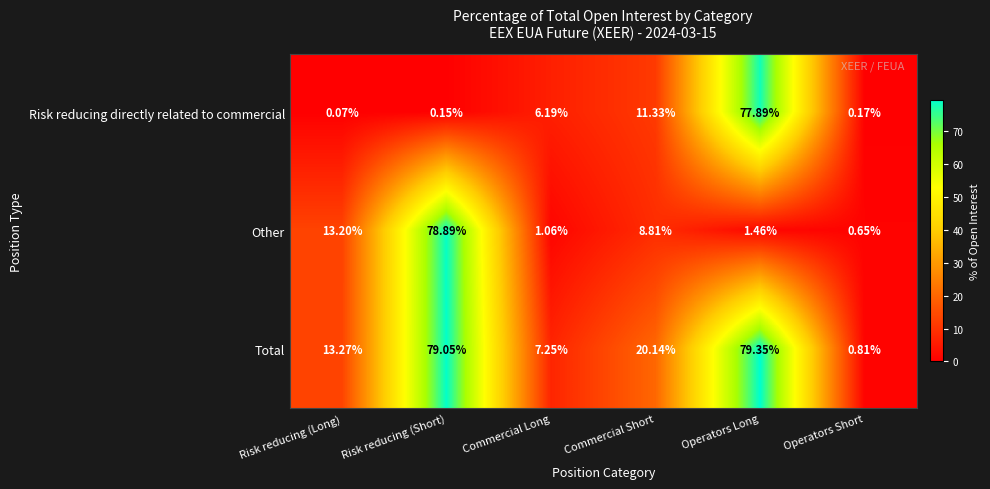

Which category has the lowest value across all series?

Risk reducing (Long)